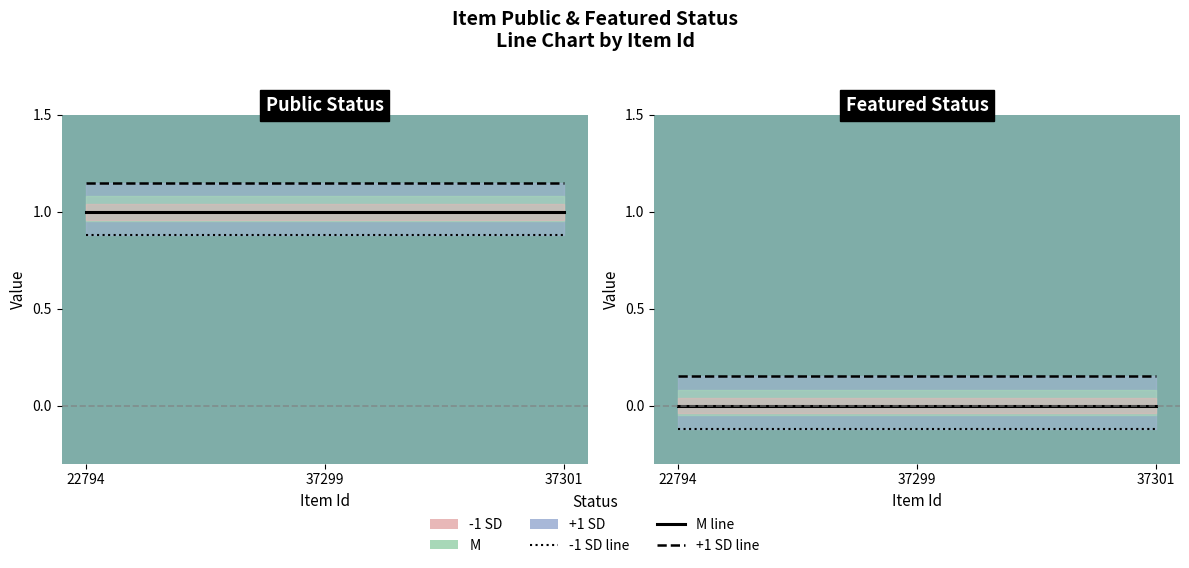

At 22794, list the series in order from smallest to largest.

-1 SD line, M line, +1 SD line